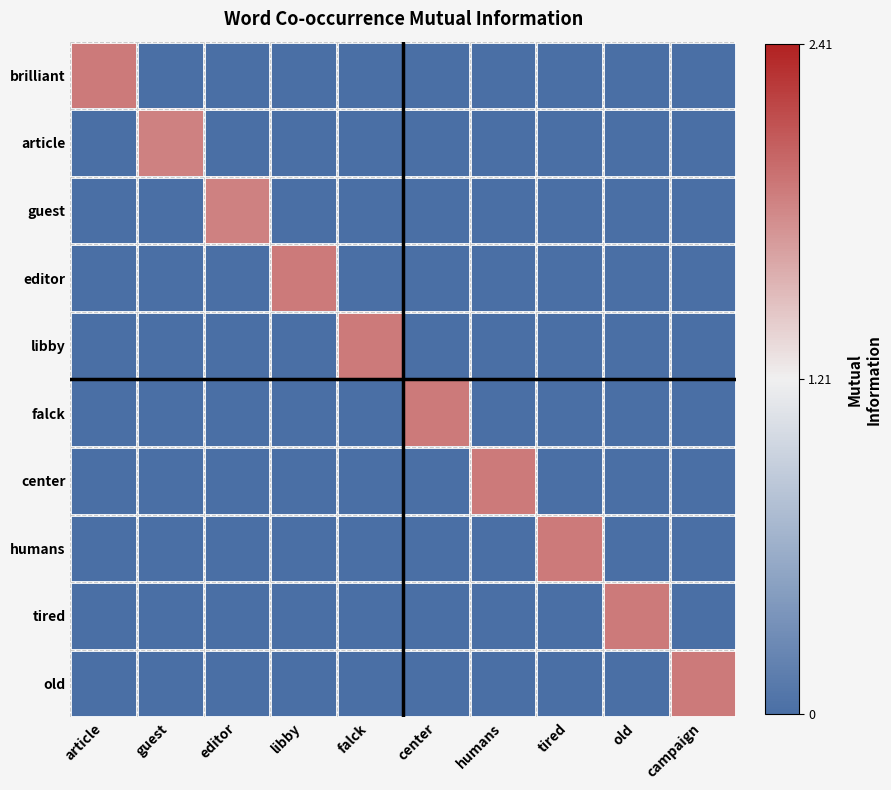

Which has a higher value, guest or libby?

guest